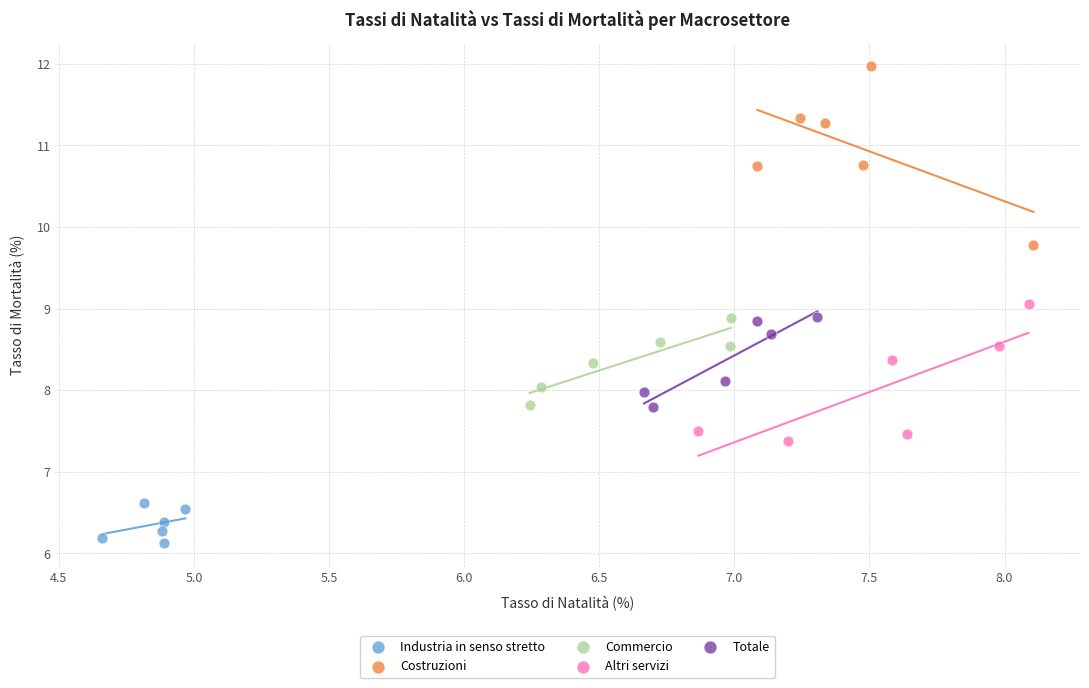

Which series reaches the maximum Y coordinate?

Costruzioni